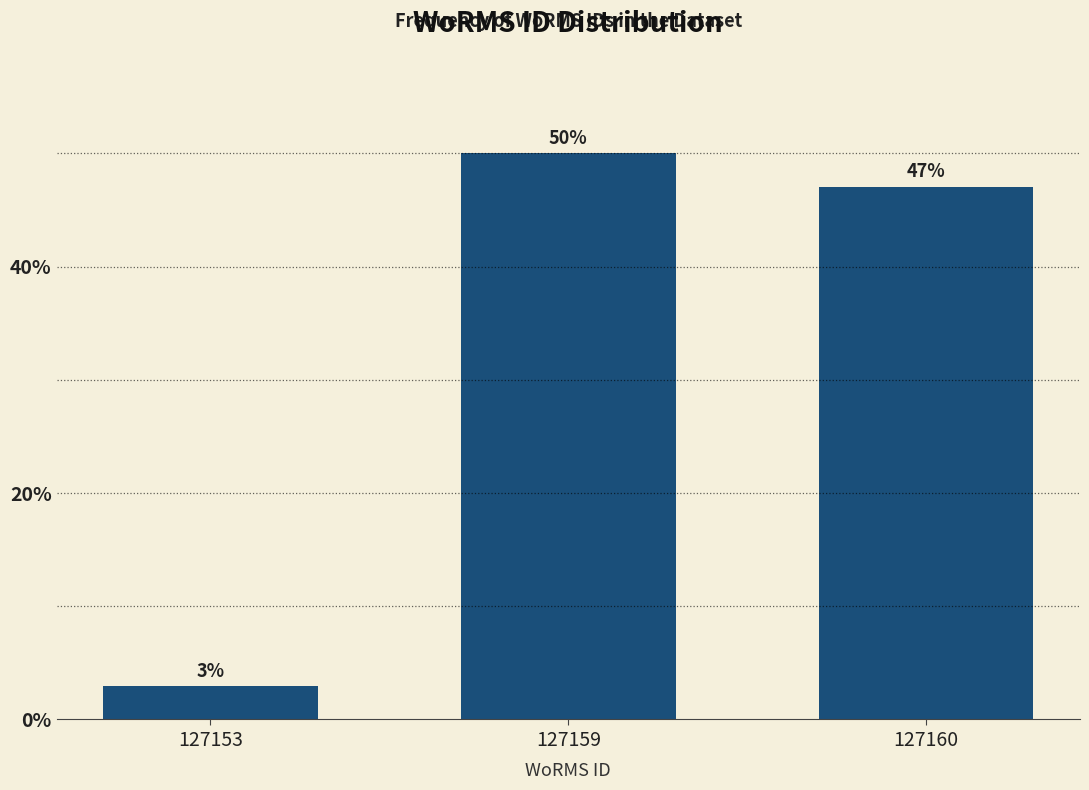

Between 127160 and 127153, which is larger?

127160